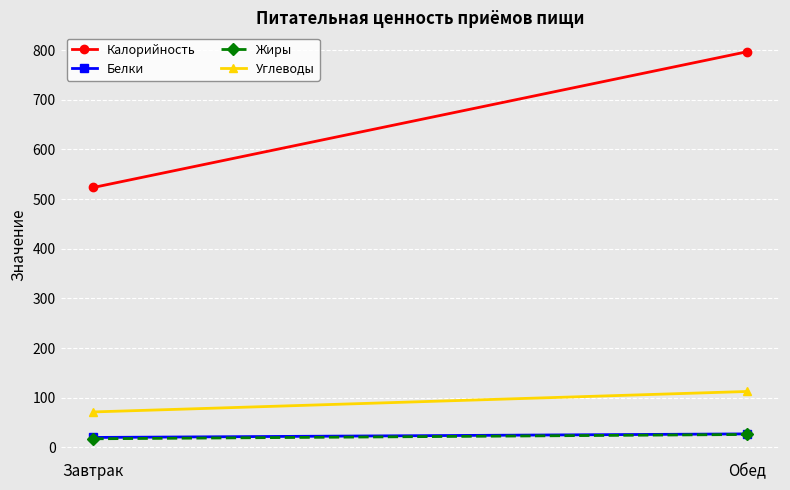

Which series has the widest spread of values?

Калорийность